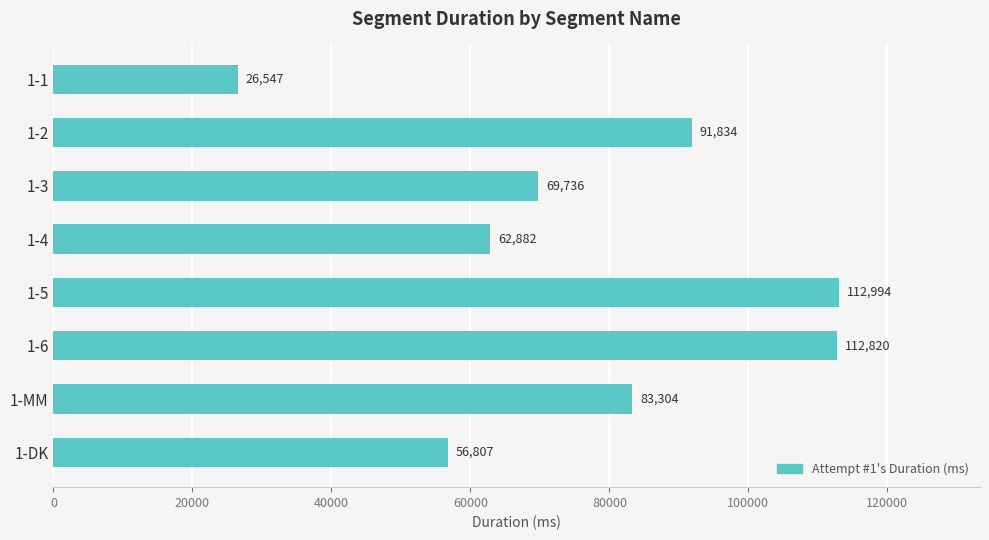

Does the chart contain any negative values?

No